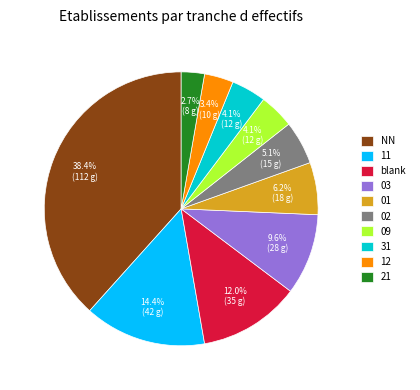

Does 03 account for over 50% of the chart?

No